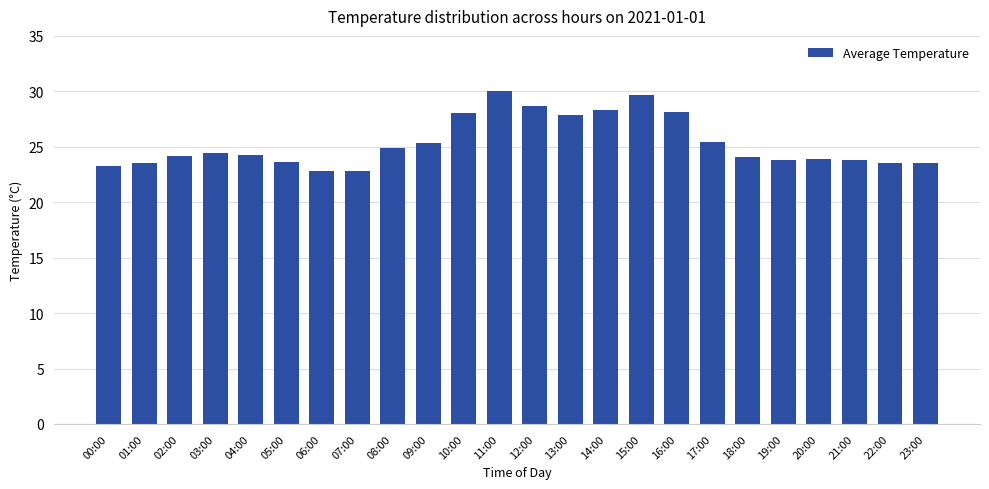

What is the value of the 17th bar from the left?

28.1